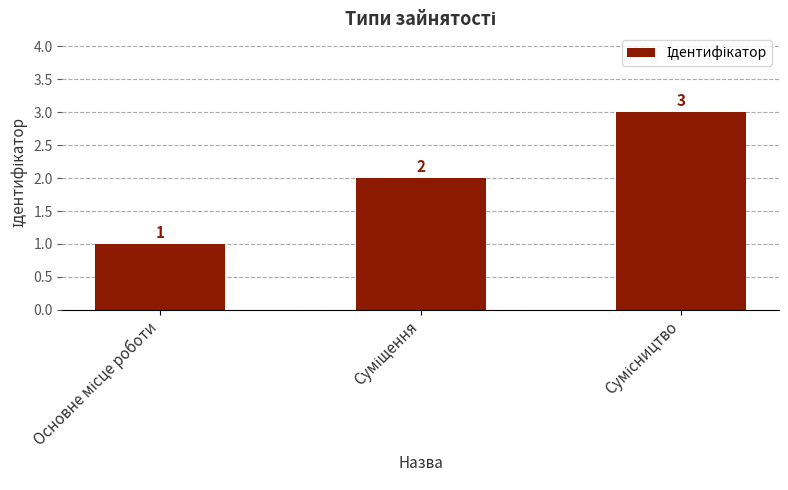

What is the sum of all values?

6